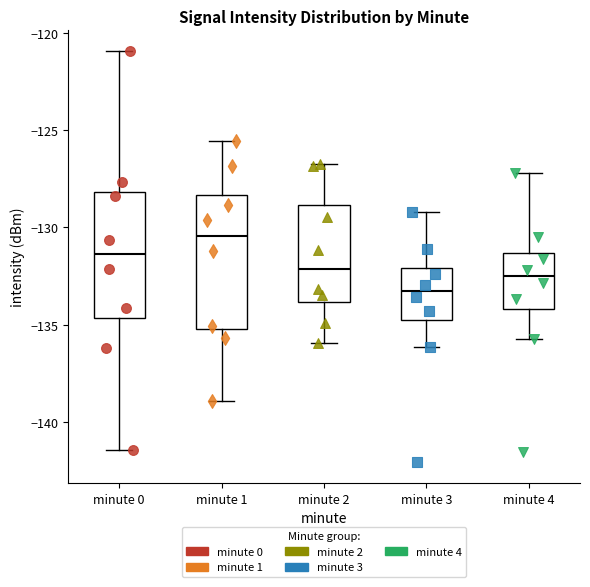

Where is the lower edge of the box for minute 3 on the y-axis? The values are not printed on the chart, so give them approximately, as read against the axis.

-134.5